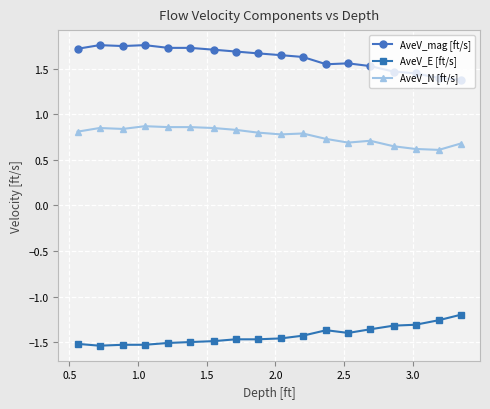

Rank the series by their maximum value, from lowest to highest.

AveV_E [ft/s], AveV_N [ft/s], AveV_mag [ft/s]